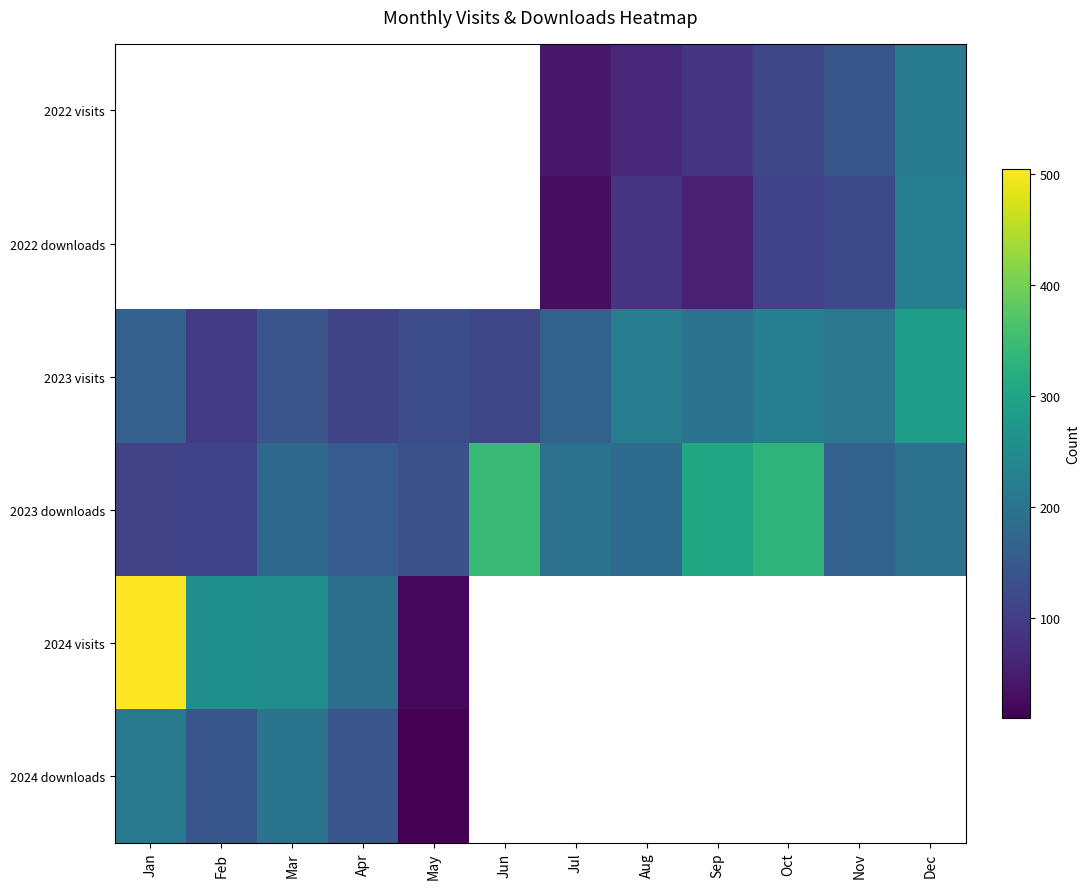

Is the value of 2023 visits at Mar greater than the value of 2023 downloads at Sep?

No